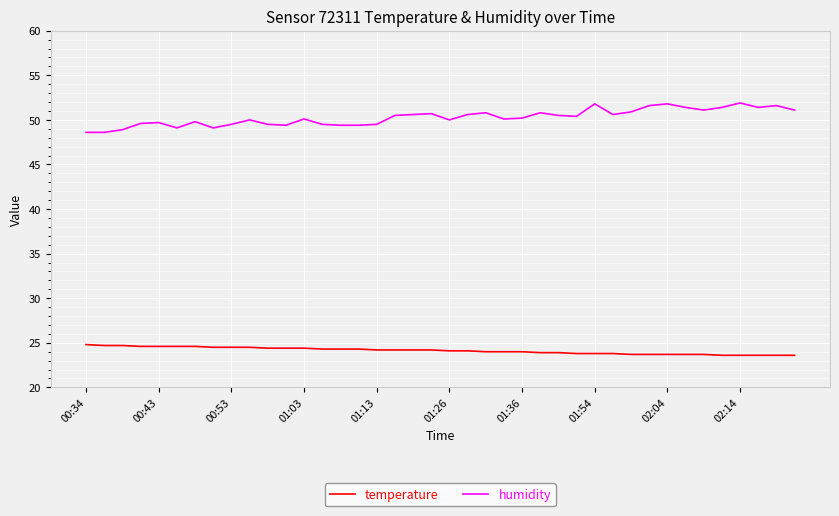

Which series has the largest total across all categories?

humidity